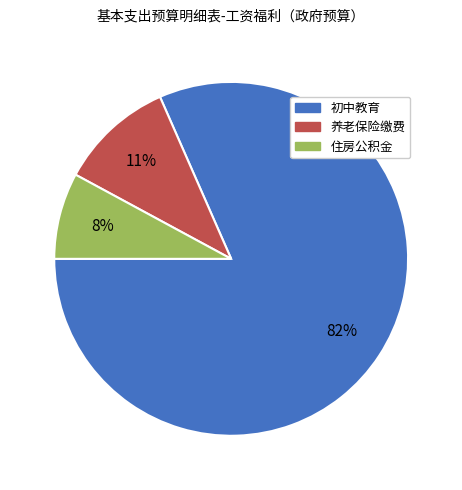

To the nearest percent, what is the average slice percentage?

33%